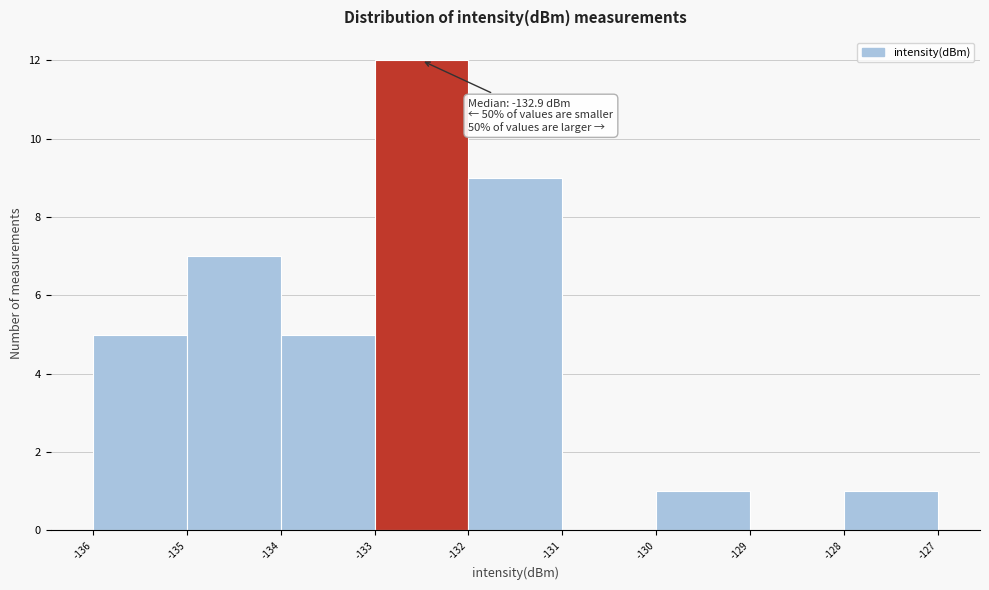

Over which range of the x-axis is the bar tallest?

-133 to -132